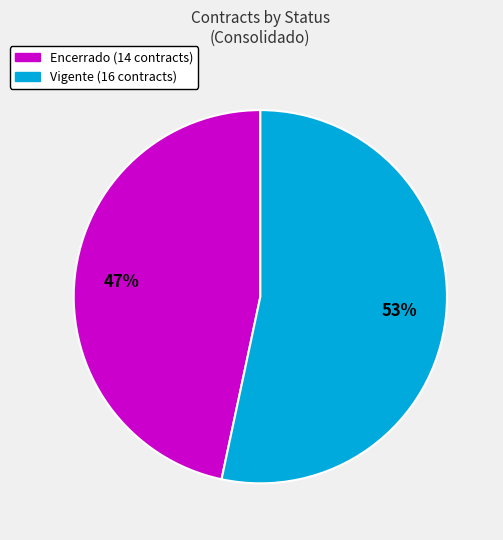

True or false: Encerrado accounts for 1% of the total.

False